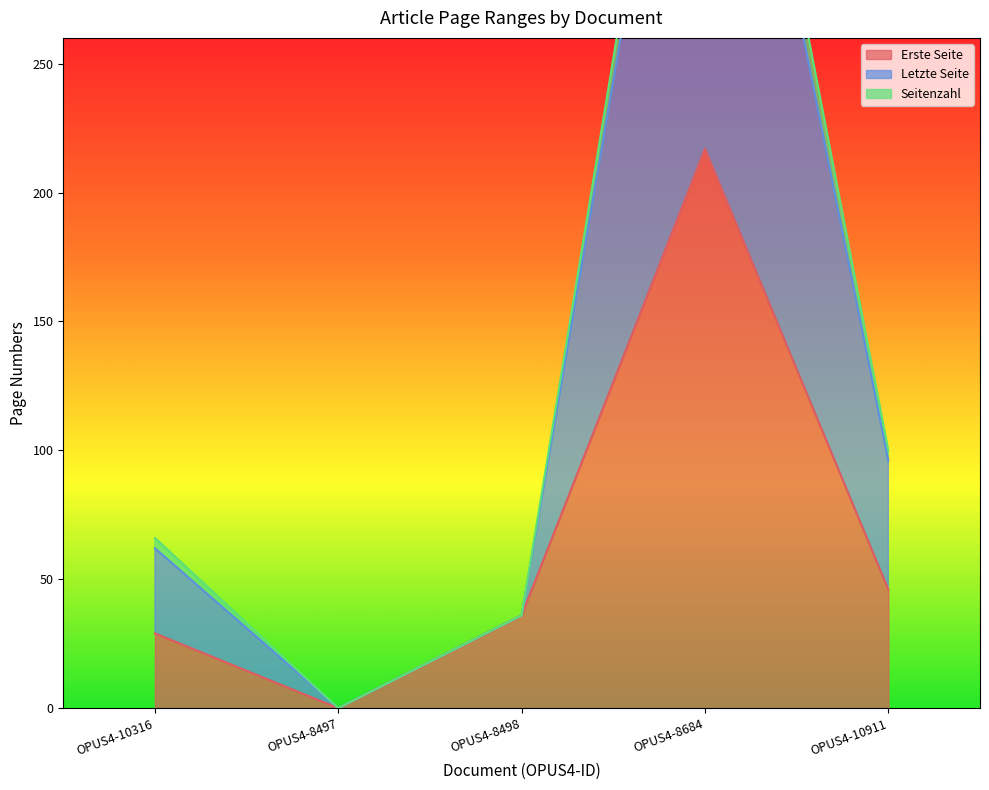

The value of Letzte Seite at OPUS4-8498 is 16. True or false?

False